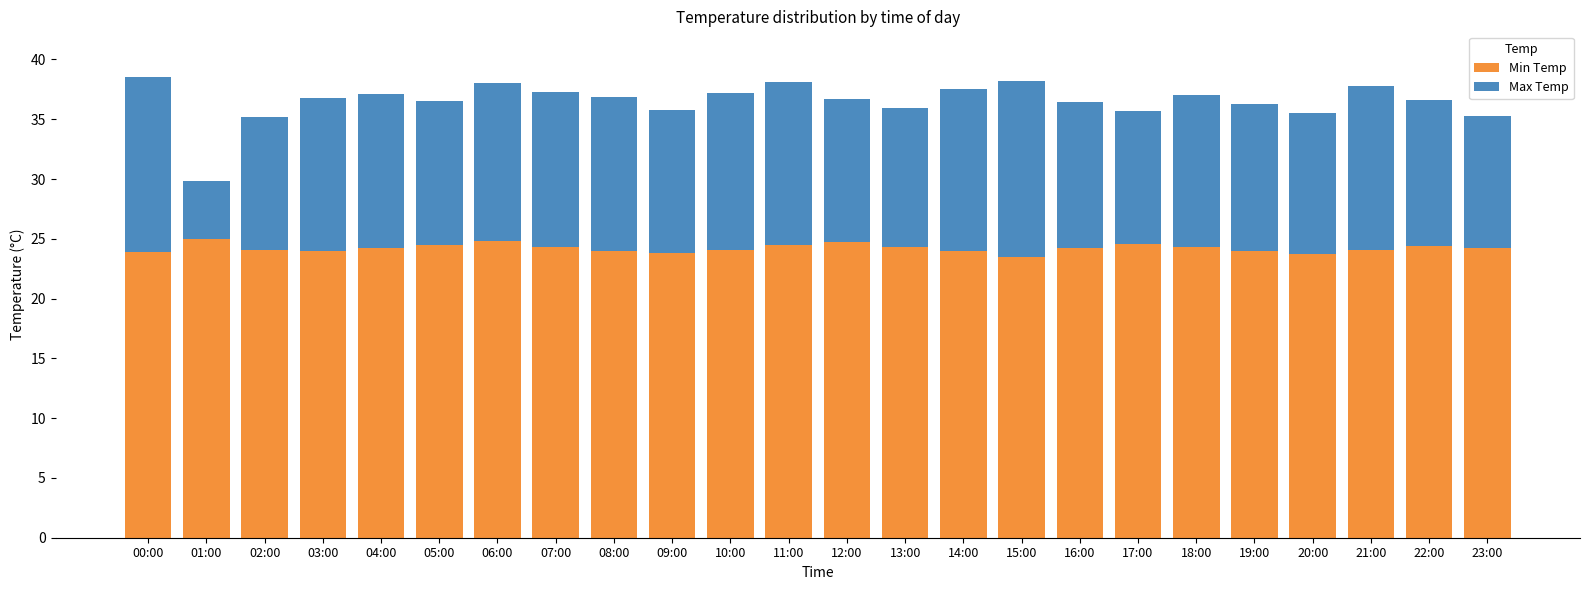

What is the average value of the Min Temp series?

24.2